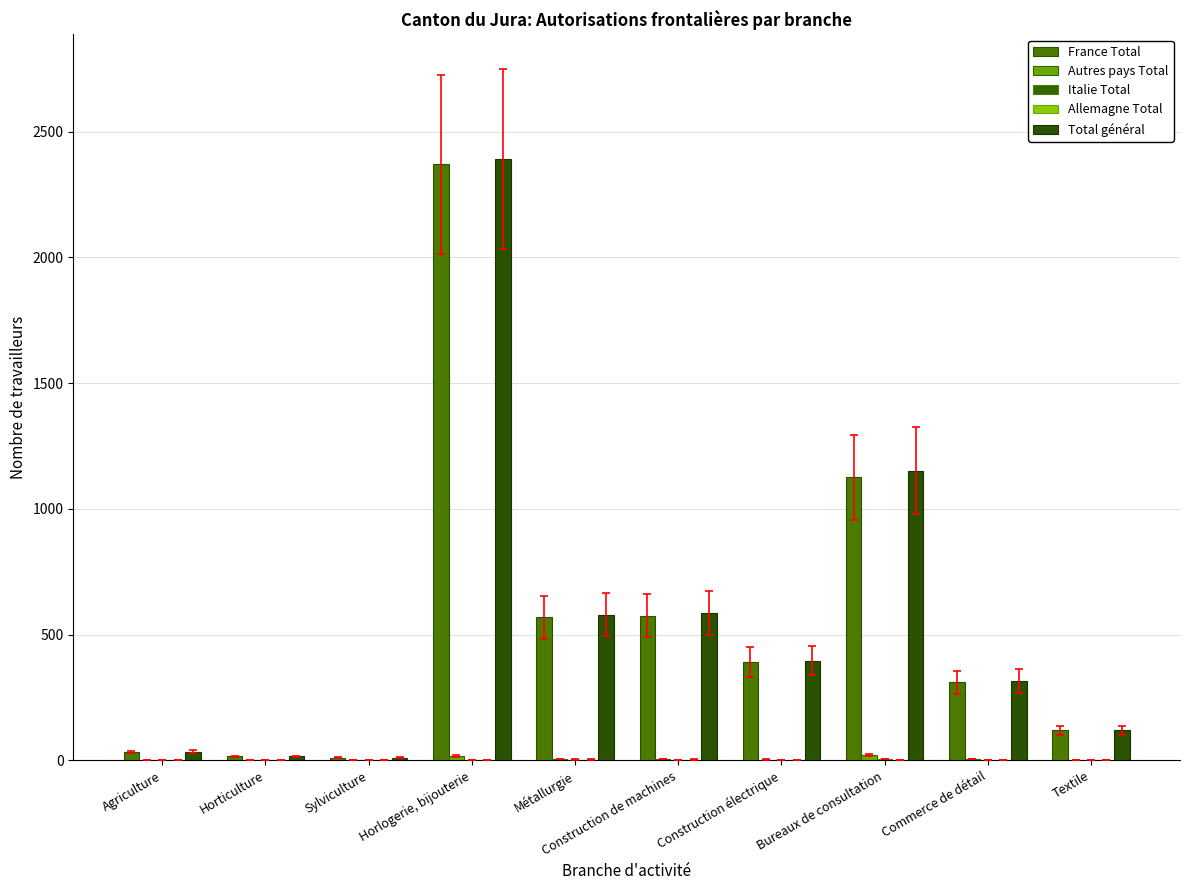

What is the value of the Total général bar at the 2nd from the left?

16